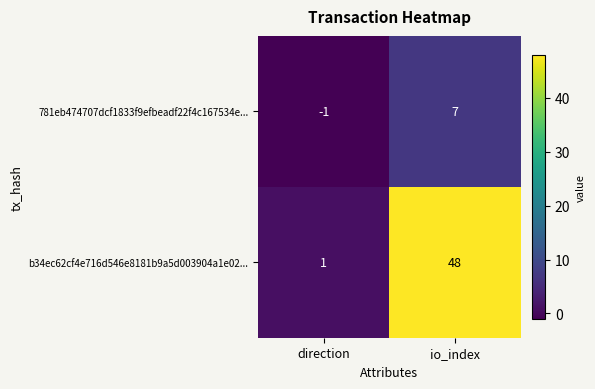

Reading right to left, extract all data points from this chart.

781eb474707dcf1833f9efbeadf22f4c167534e...: io_index=7	direction=-1
b34ec62cf4e716d546e8181b9a5d003904a1e02...: io_index=48	direction=1